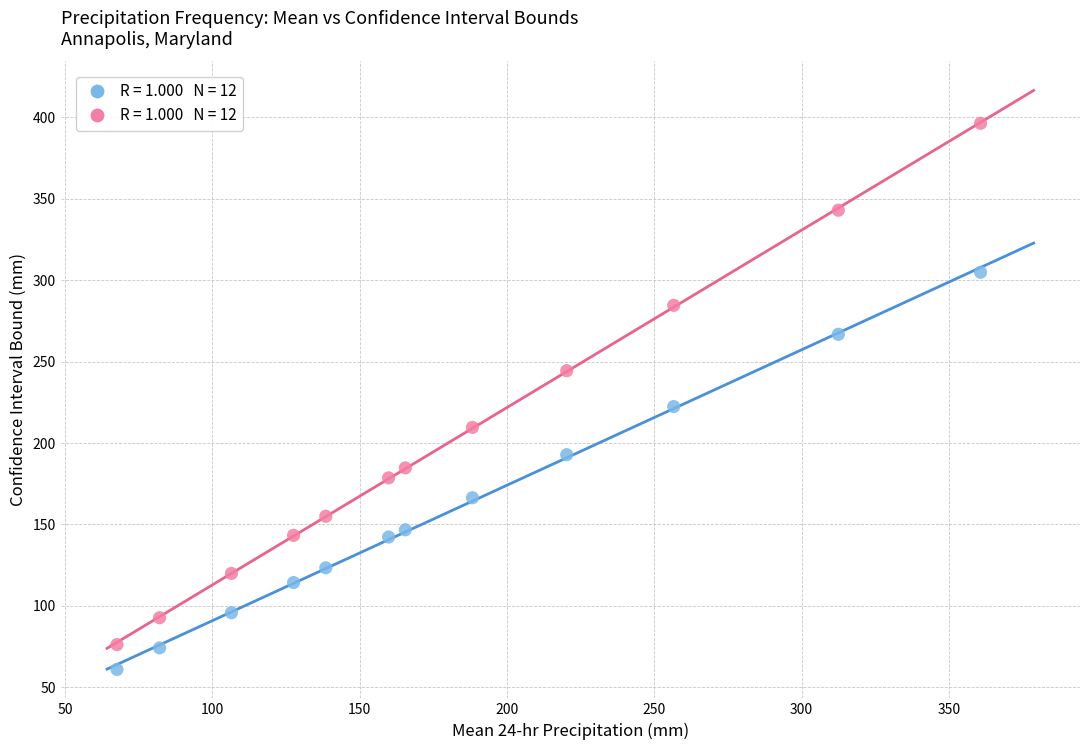

Across all data points, what is the range of X values (max minus min)?

293.2